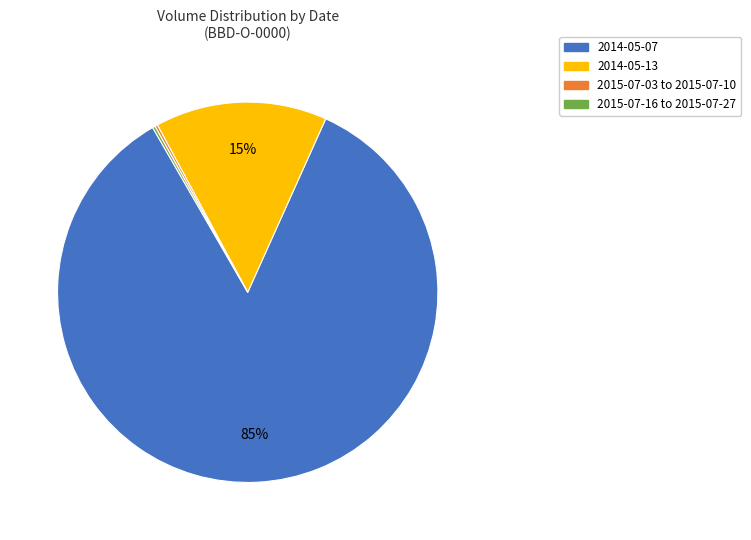

What is the largest slice in the pie chart?

2014-05-07